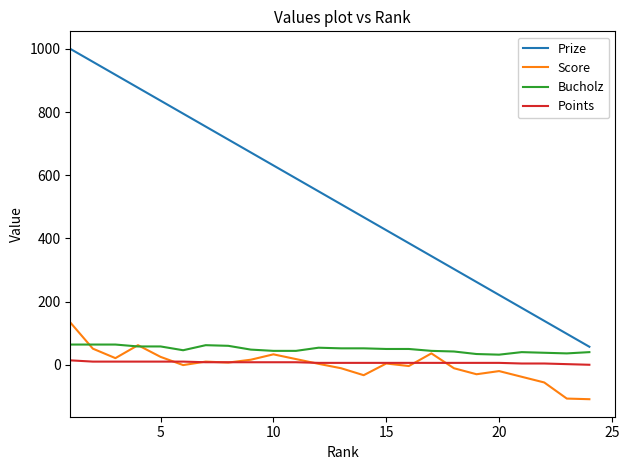

What is the maximum value shown in the chart?

1000